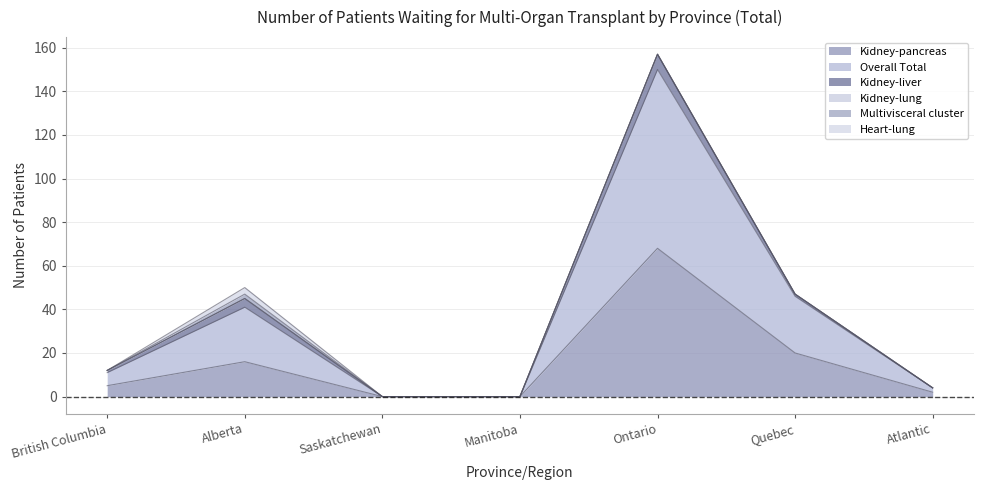

How many data points does each series have?

7